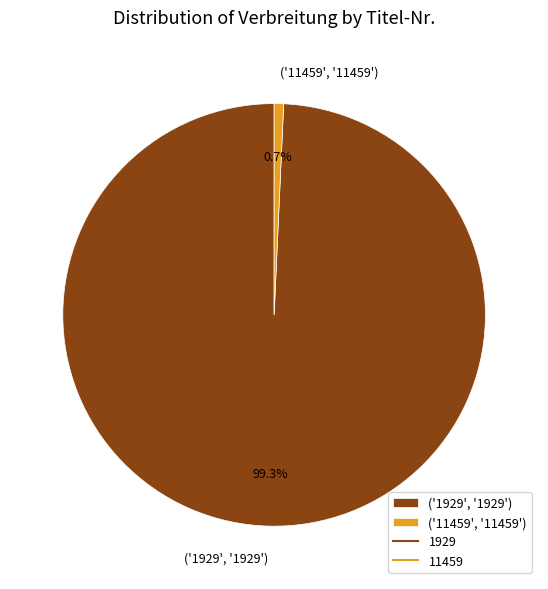

Rank the categories by value from lowest to highest.

('11459', '11459'), ('1929', '1929')